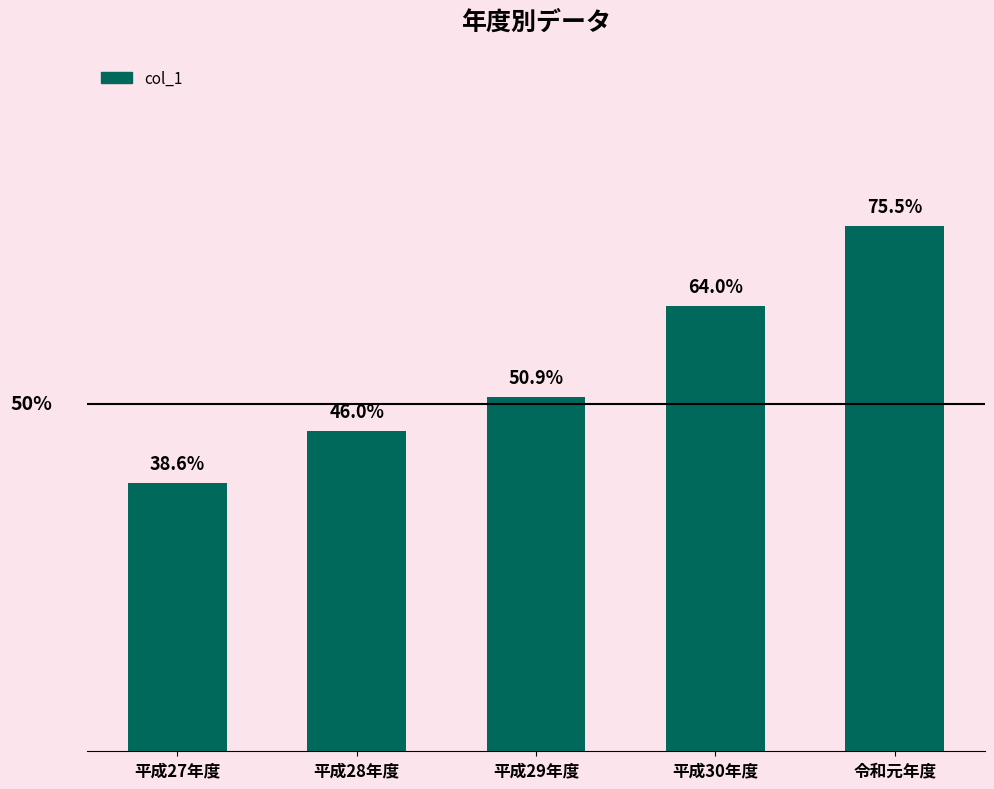

Between 平成28年度 and 平成30年度, which is larger?

平成30年度